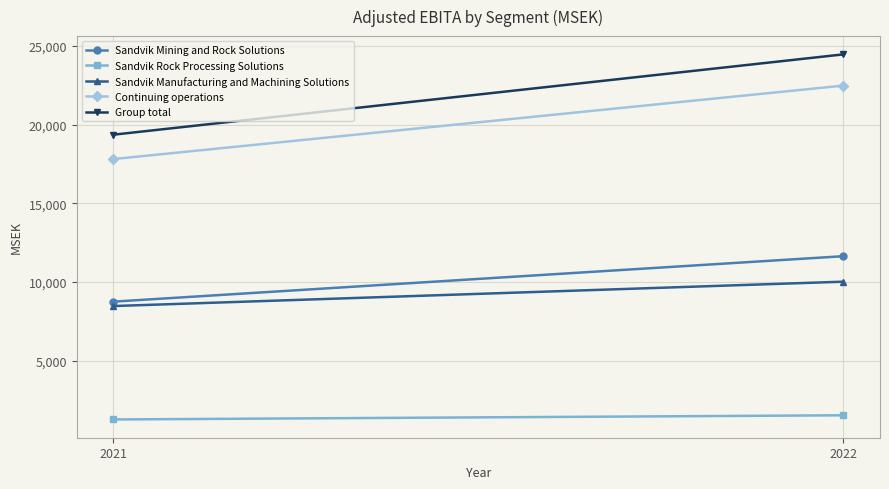

What is the sum of the Group total values at 2021 and 2022?

43834